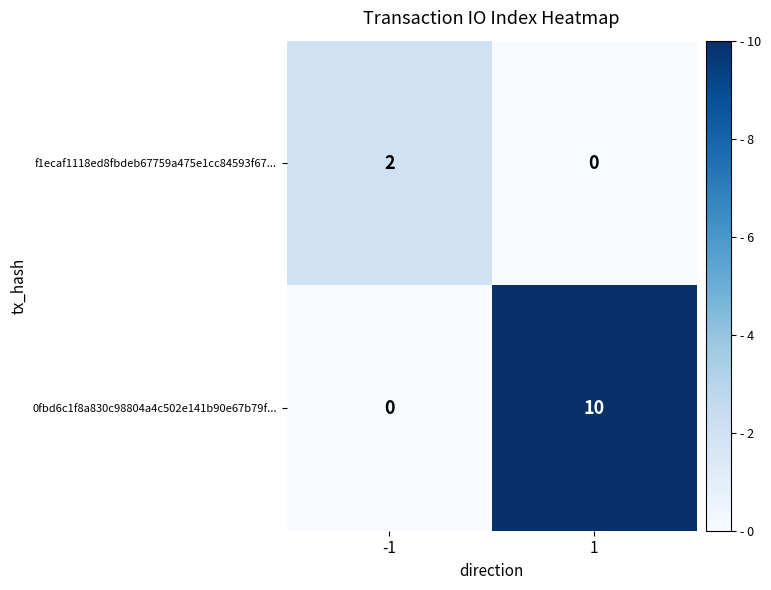

The value of 0fbd6c1f8a830c98804a4c502e141b90e67b79f... at -1 is 4. True or false?

False